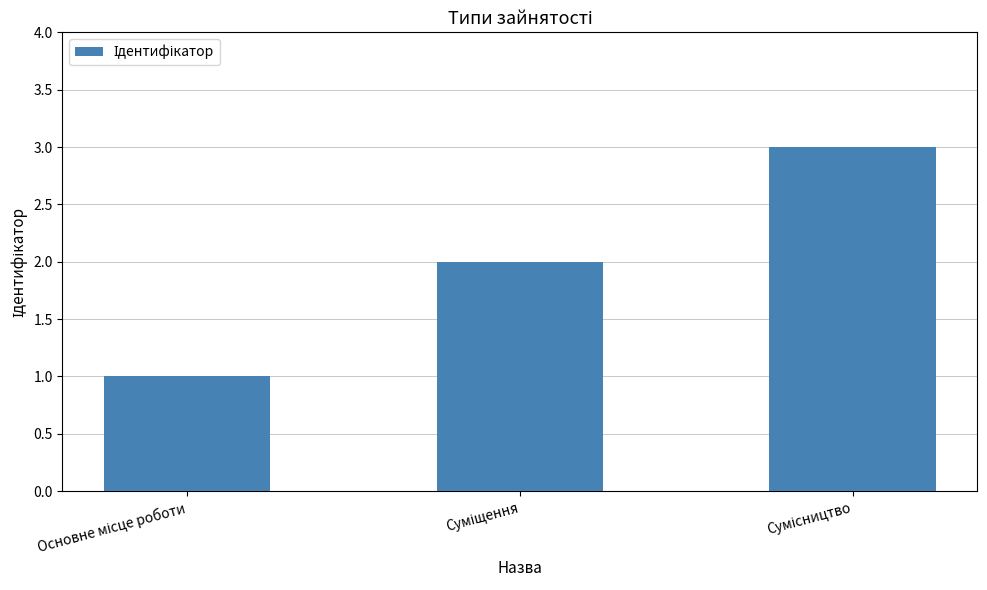

What is the average value?

2